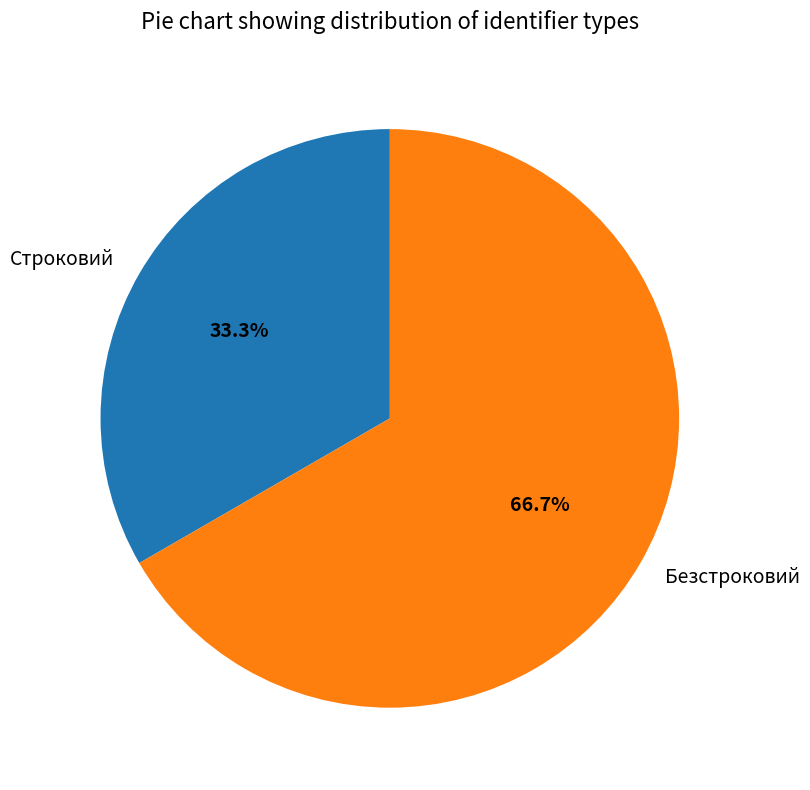

True or false: Строковий accounts for 33% of the total.

True